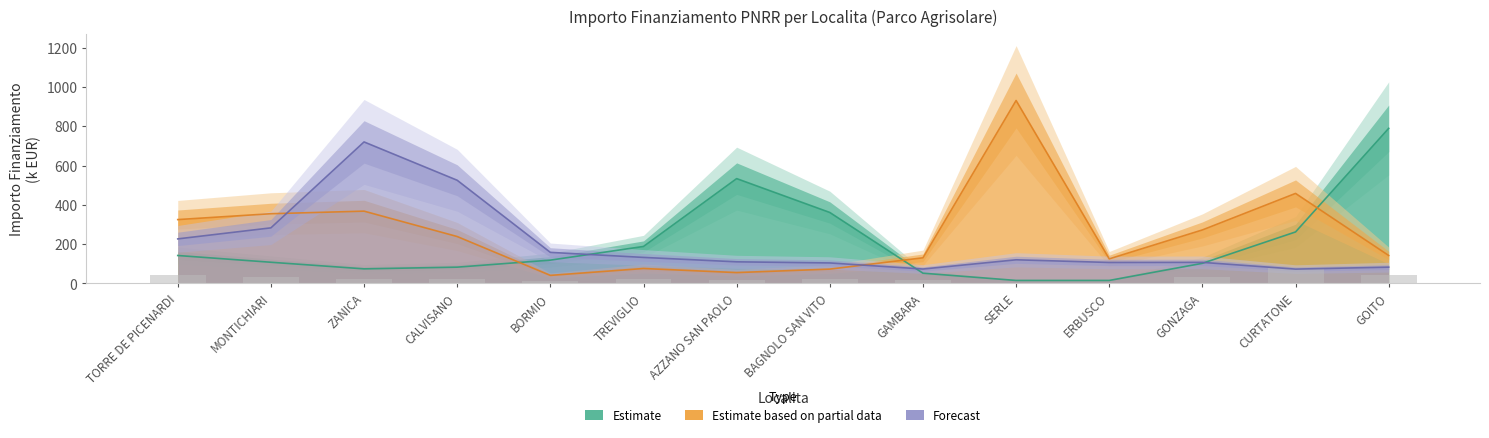

What is the label of the 10th bar from the left?

SERLE